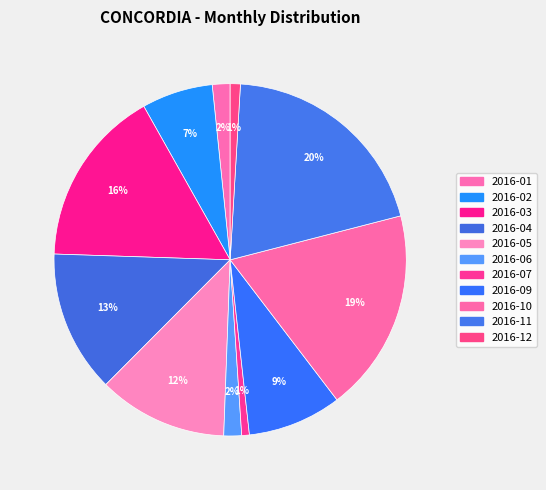

Is the sum of 2016-06 and 2016-01 greater than half?

No